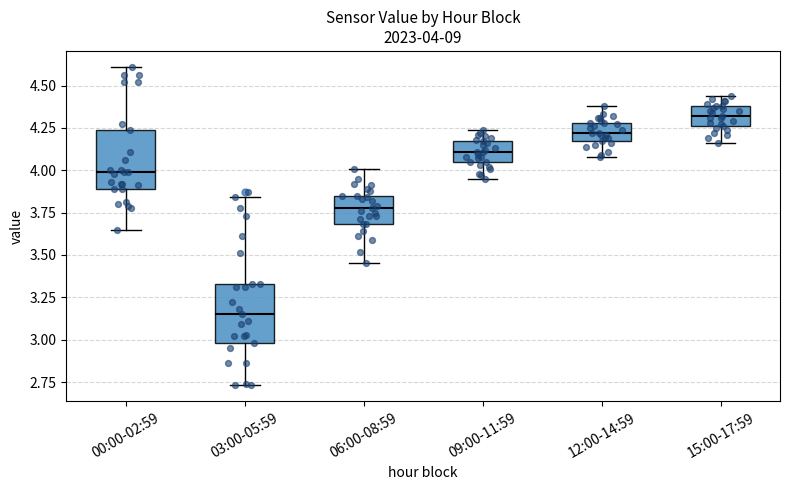

Which box's median line is the lowest?

03:00-05:59